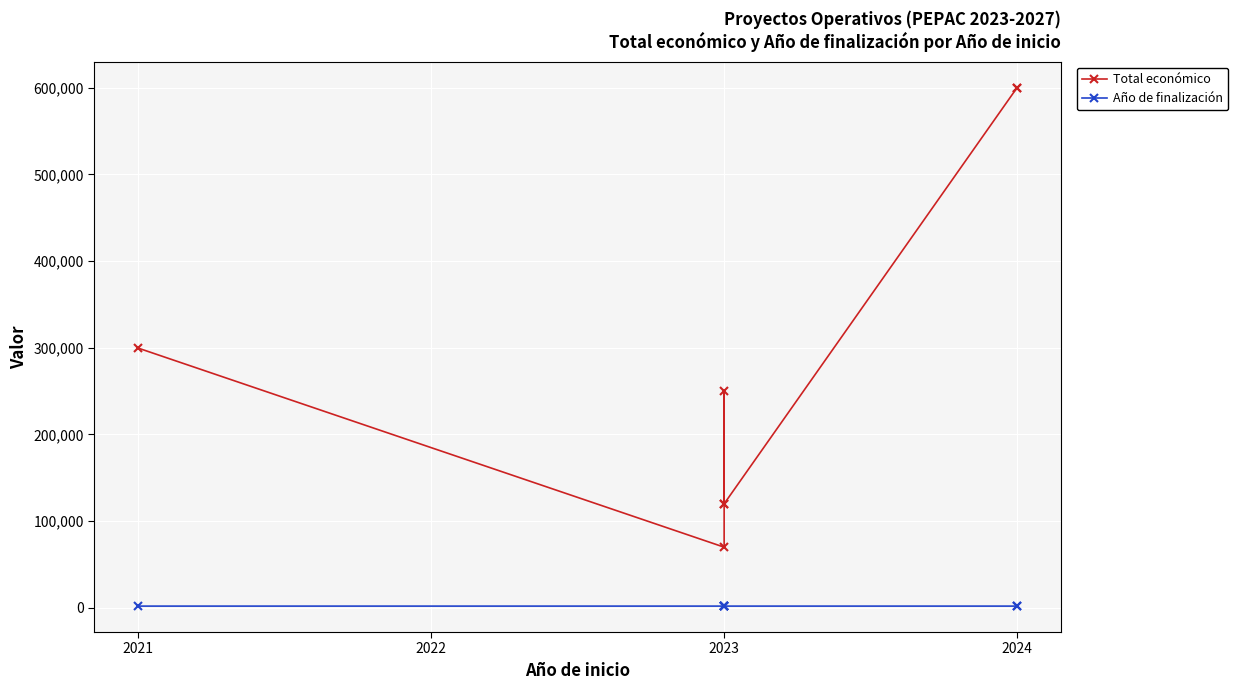

What is the difference between the second highest and second lowest values in the Año de finalización series?

1